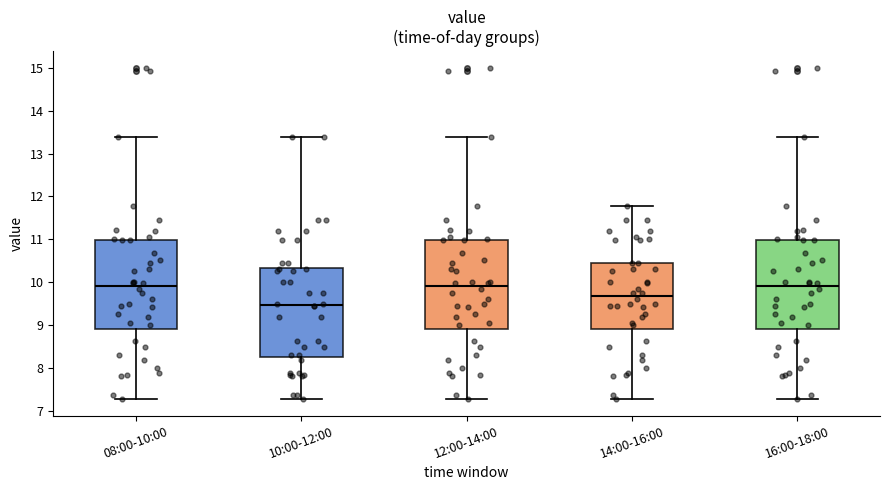

Where is the upper edge of the box for 12:00-14:00 on the y-axis? The values are not printed on the chart, so give them approximately, as read against the axis.

11.0